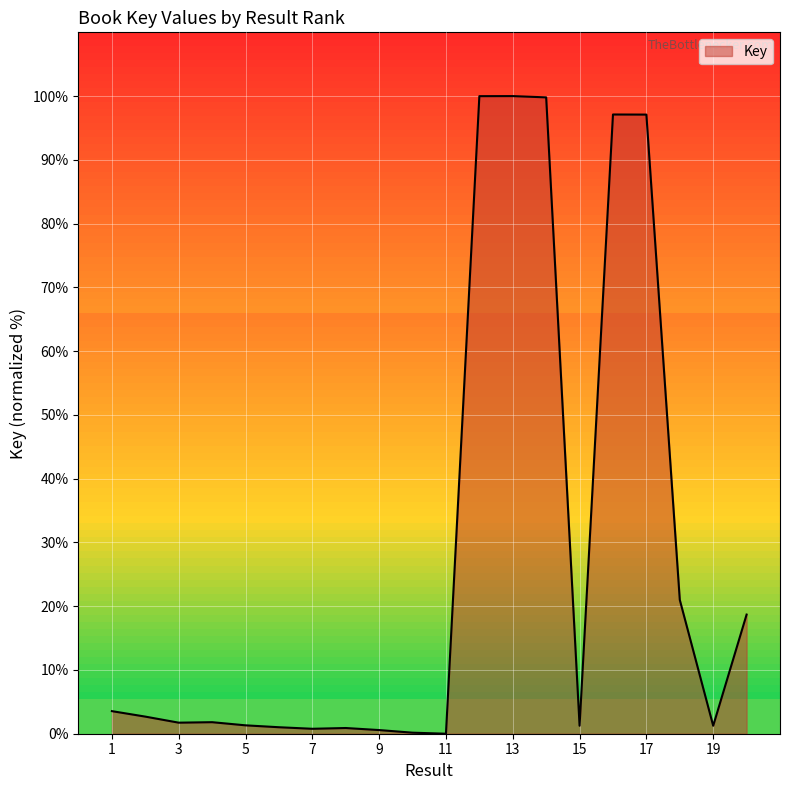

What is the maximum value shown in the chart?

100.0